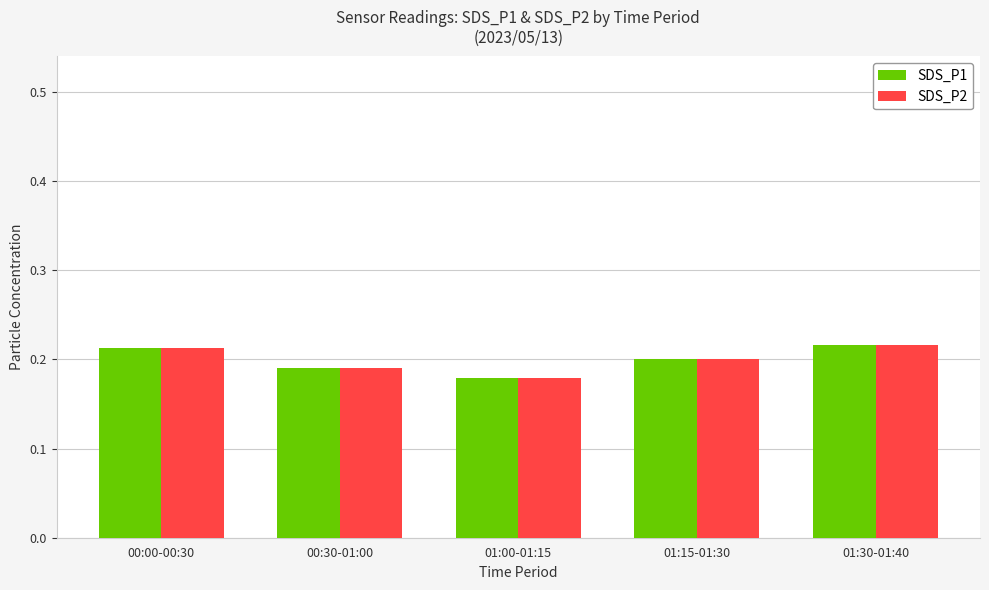

What are all the series names shown in the legend?

SDS_P1, SDS_P2